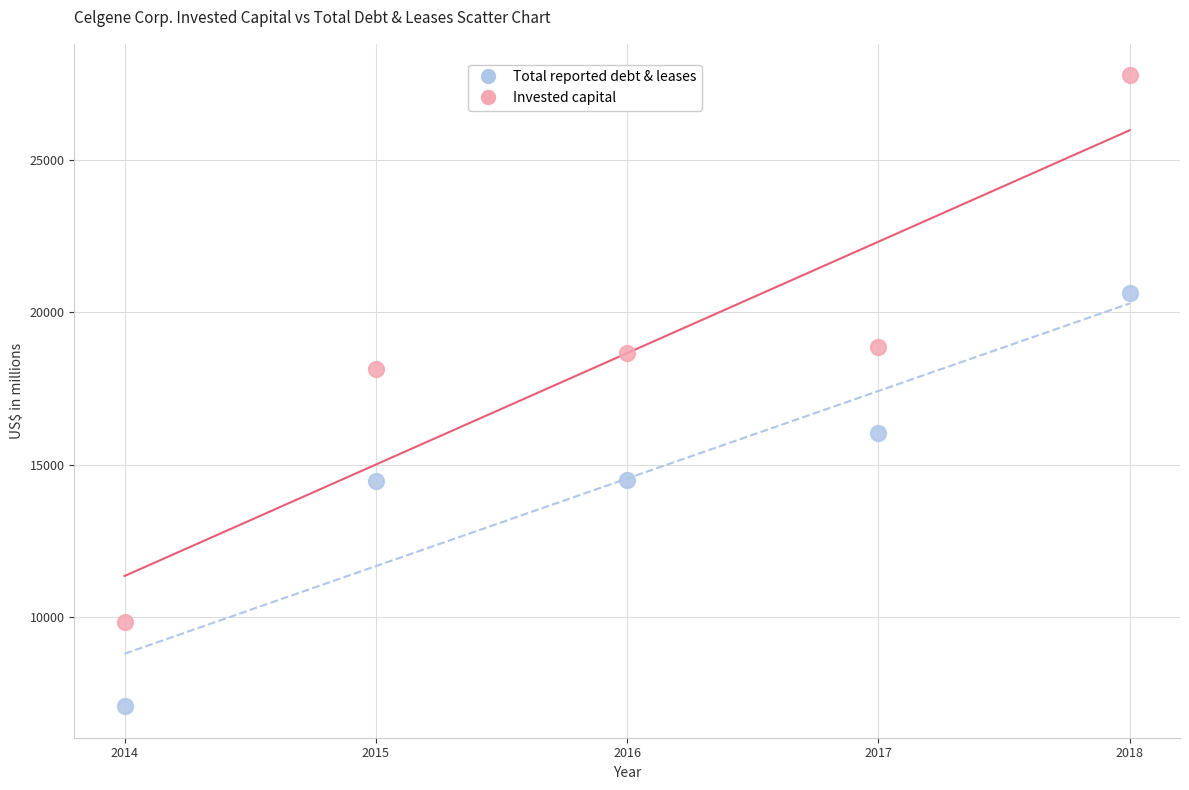

Which series contains the lowest Y value?

Total reported debt & leases